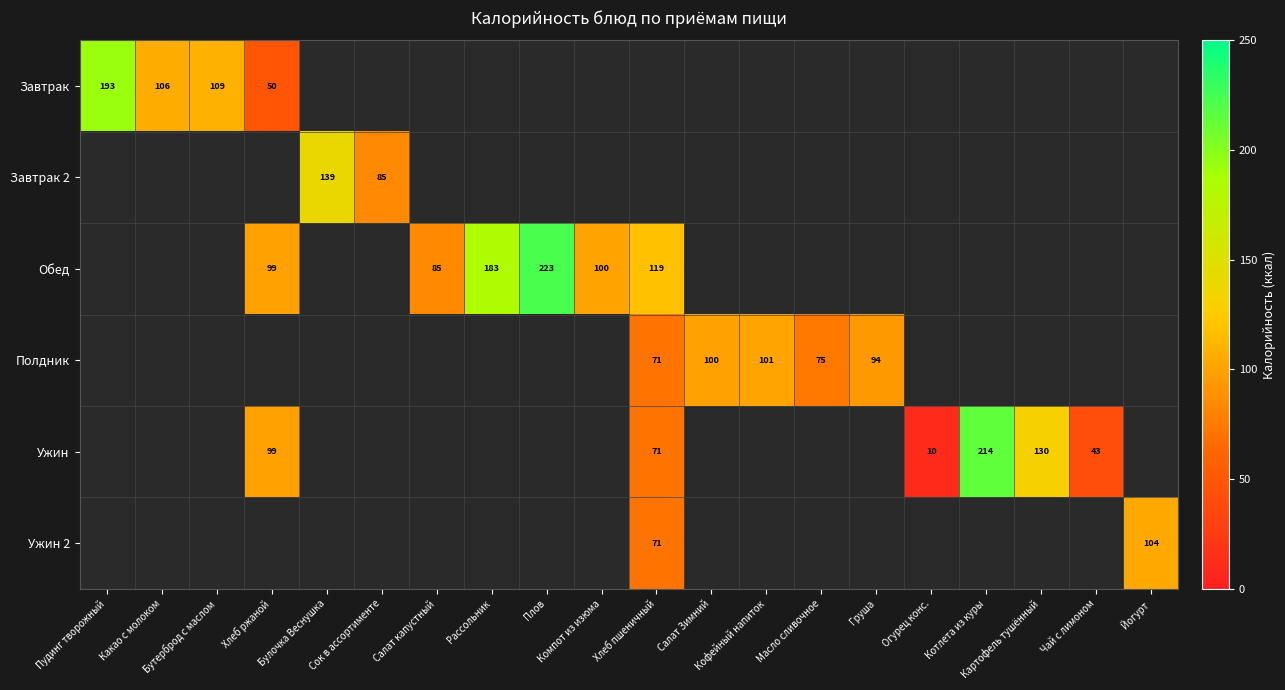

How many positive values does the Завтрак 2 series have?

2